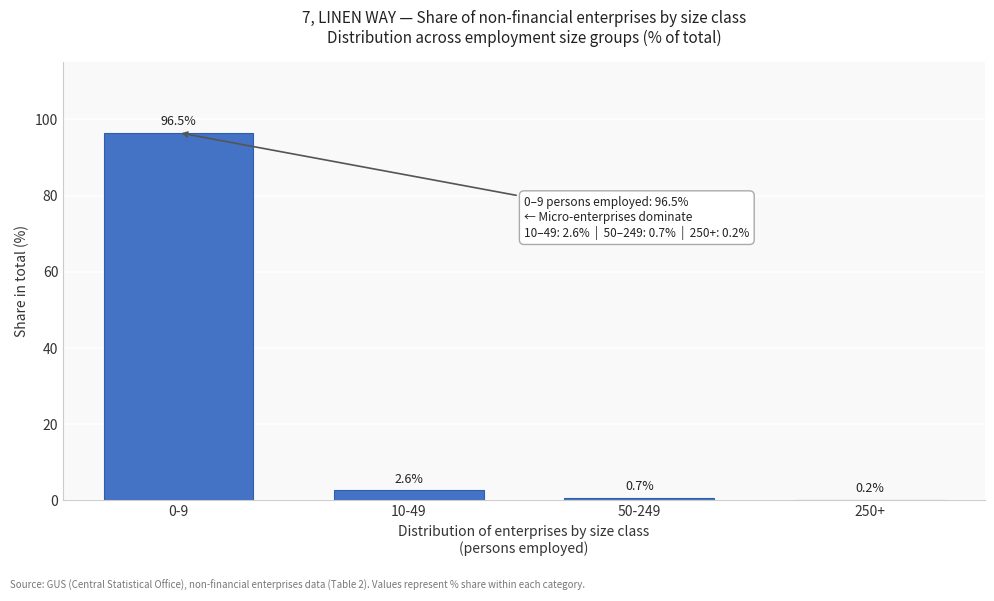

Reading left to right, list all the values displayed in this chart.

0-9=96.5	10-49=2.6	50-249=0.7	250+=0.2